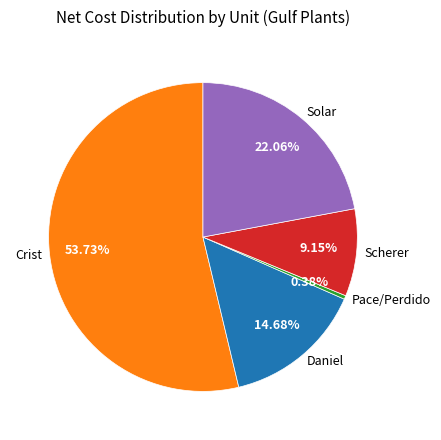

Which slice is the largest?

Crist